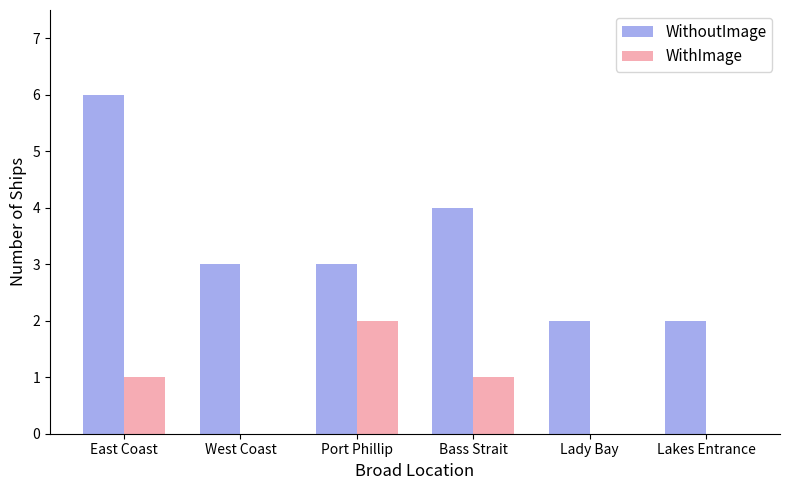

Read the WithoutImage value at Bass Strait.

4